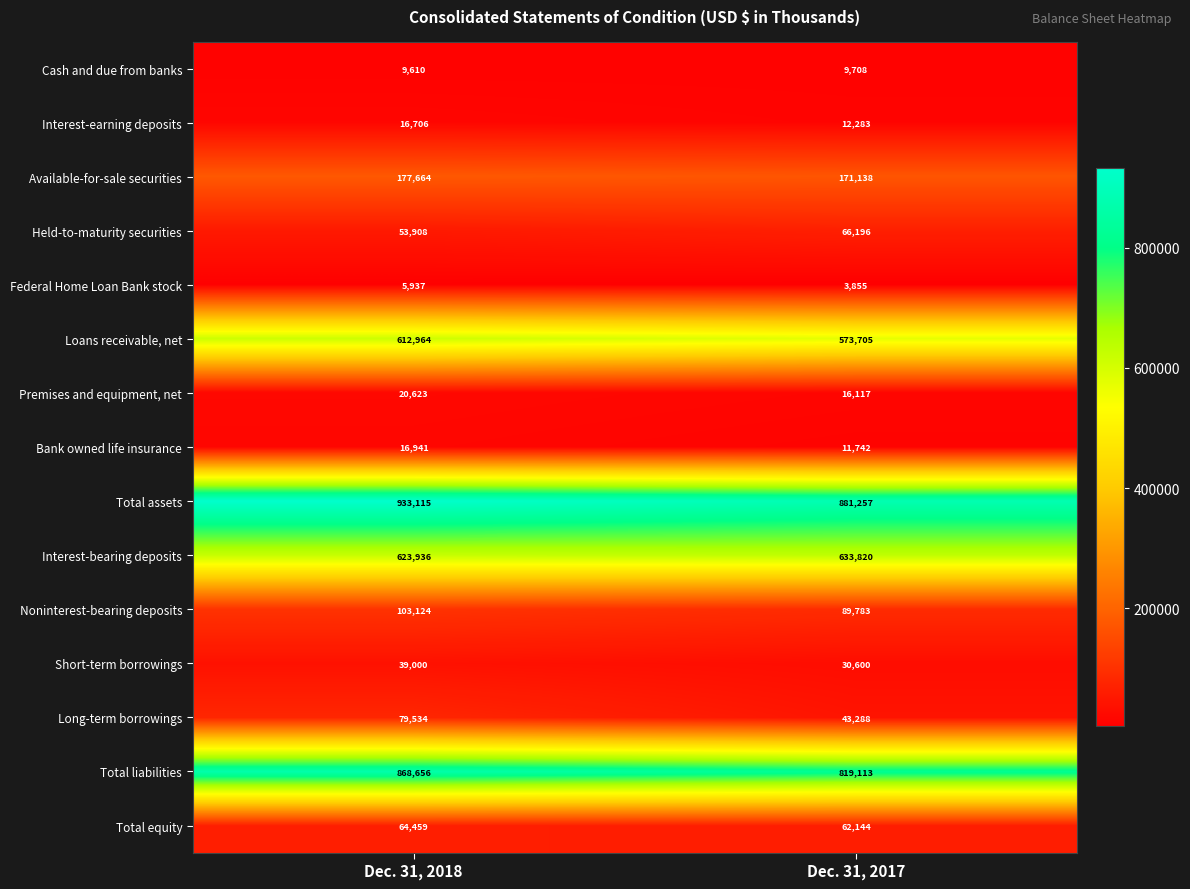

What is the approximate value of Available-for-sale securities at Dec. 31, 2018, to the nearest 10?

177660